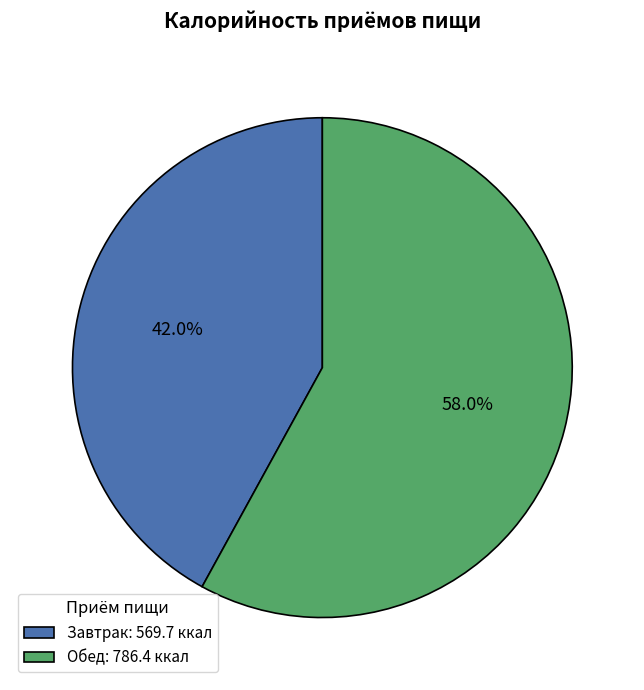

True or false: Обед accounts for 58% of the total.

True